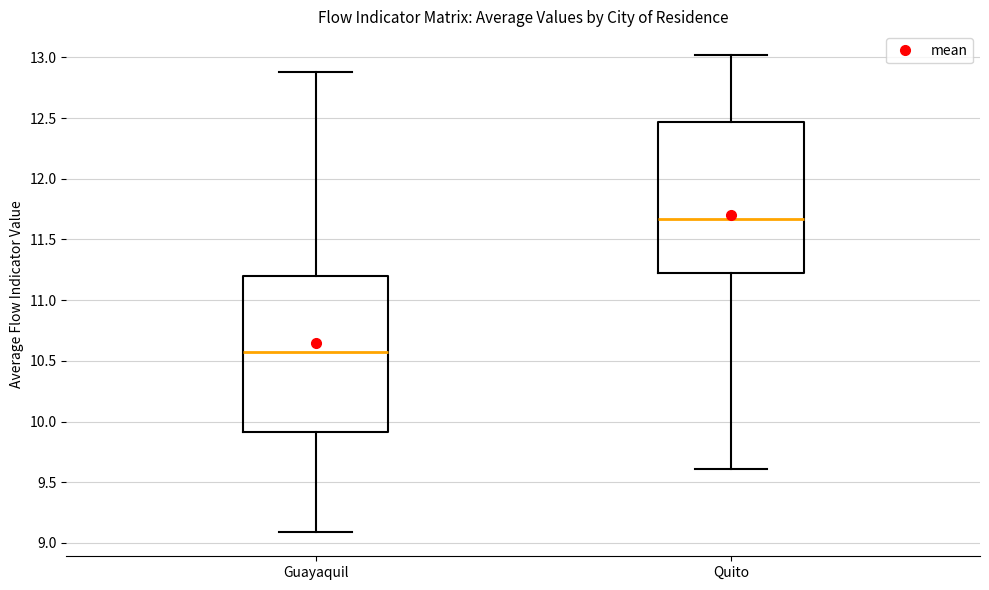

Which box has the highest median line?

Quito